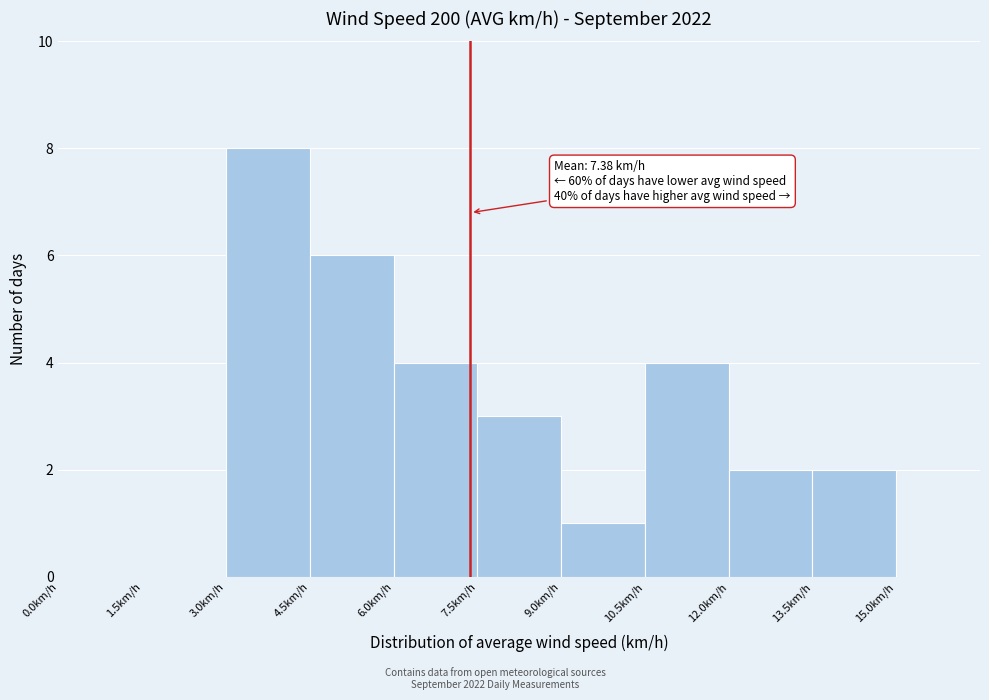

Over which range of the x-axis is the bar tallest?

3.0 to 4.5